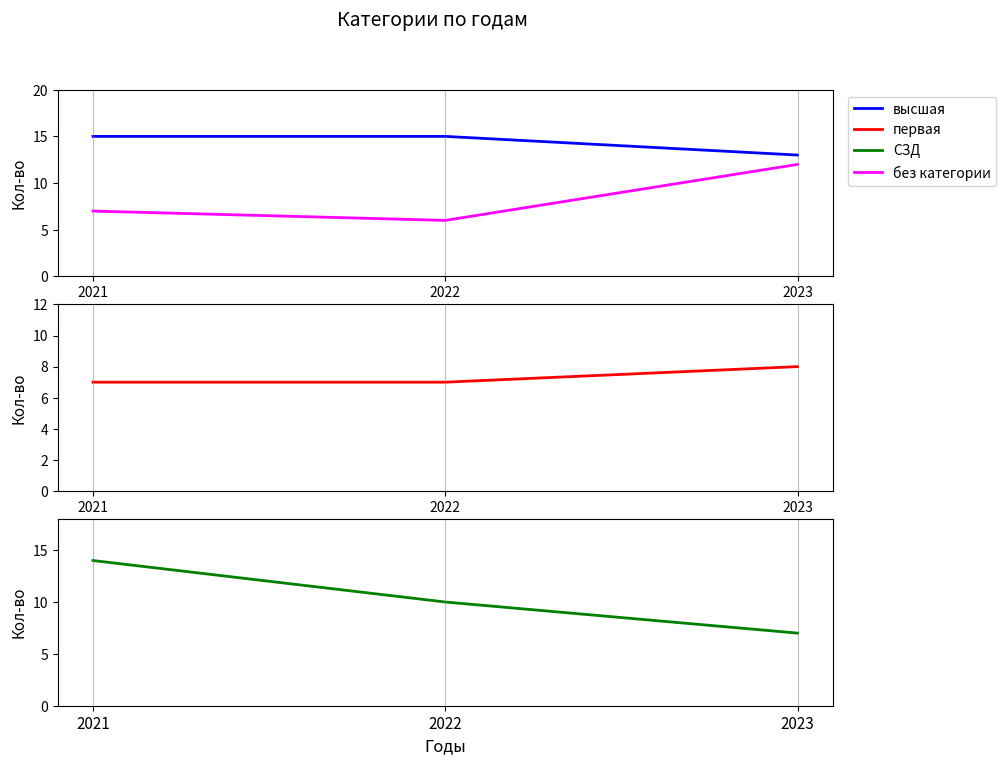

Reading left to right, what are all the values shown in this chart?

высшая: 2021=15	2022=15	2023=13
без категории: 2021=7	2022=6	2023=12
первая: 2021=7	2022=7	2023=8
СЗД: 2021=14	2022=10	2023=7